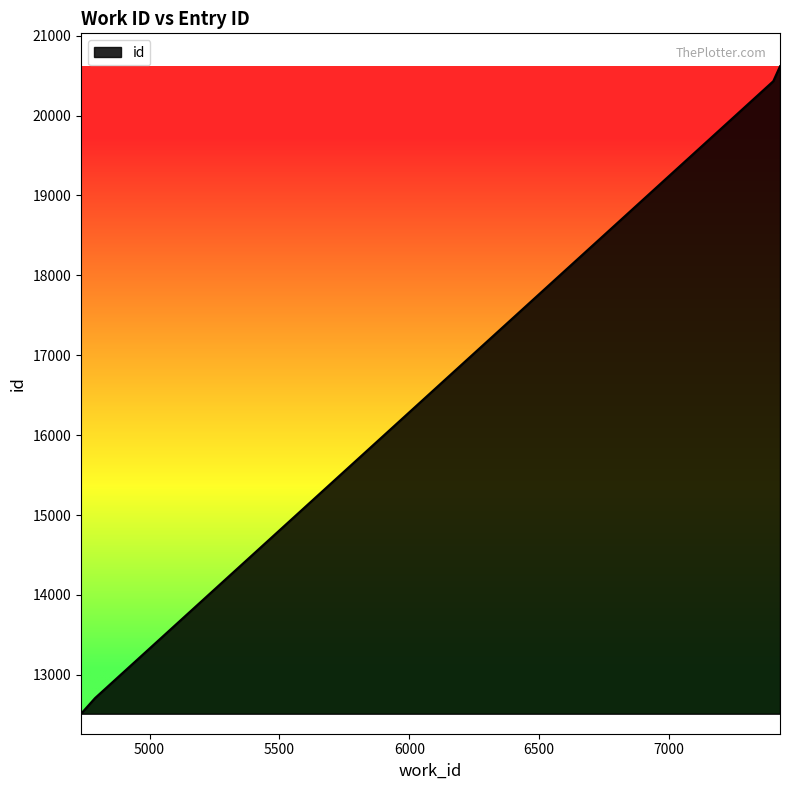

What is the greatest value displayed?

20617